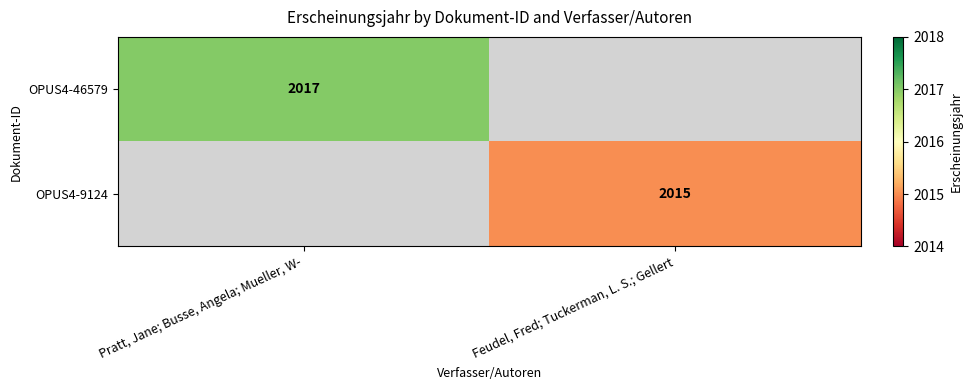

True or false: OPUS4-9124 has a value of 1371 at Feudel, Fred; Tuckerman, L. S.; Gellert.

False